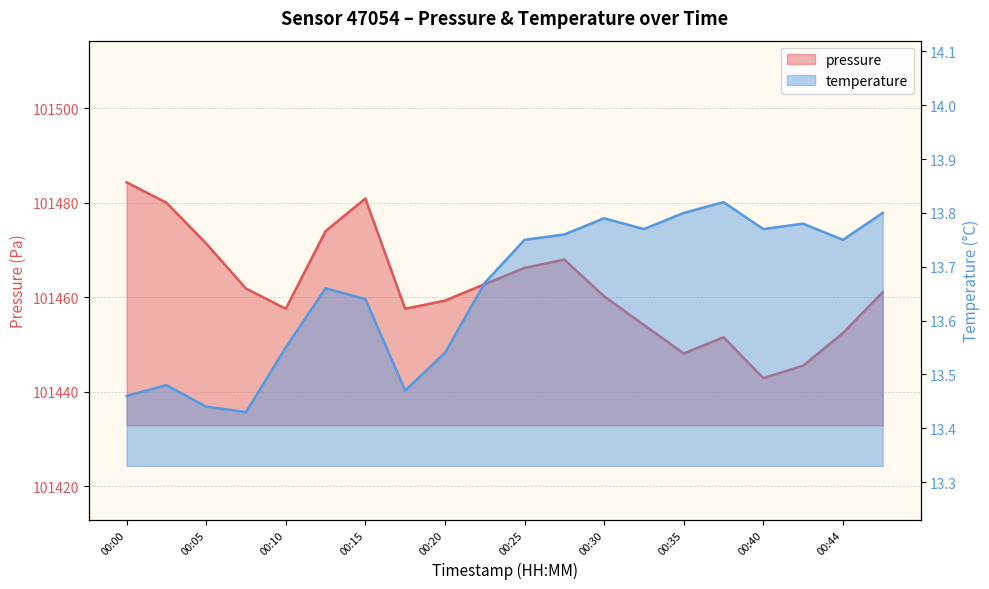

How many interior local peaks does the pressure series have?

3